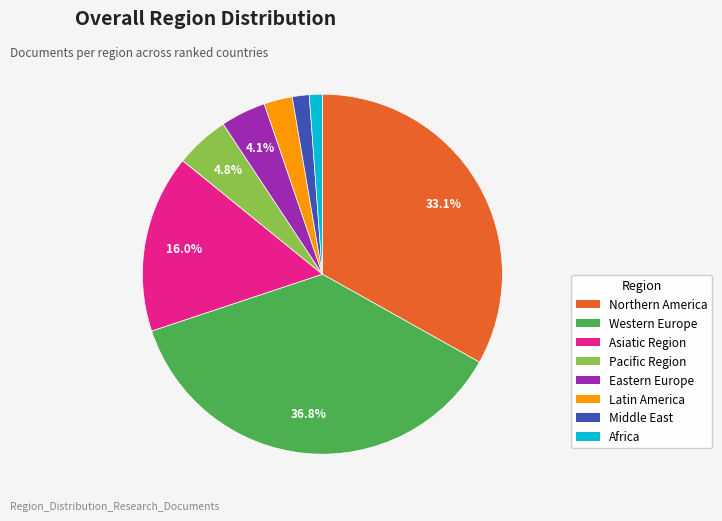

Does Western Europe represent more than half of the total?

No